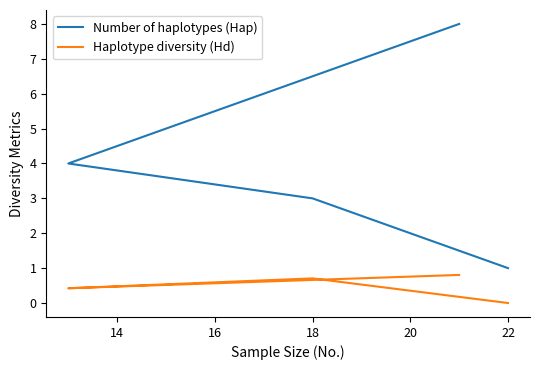

How many Number of haplotypes (Hap) values are between 3 and 8?

3